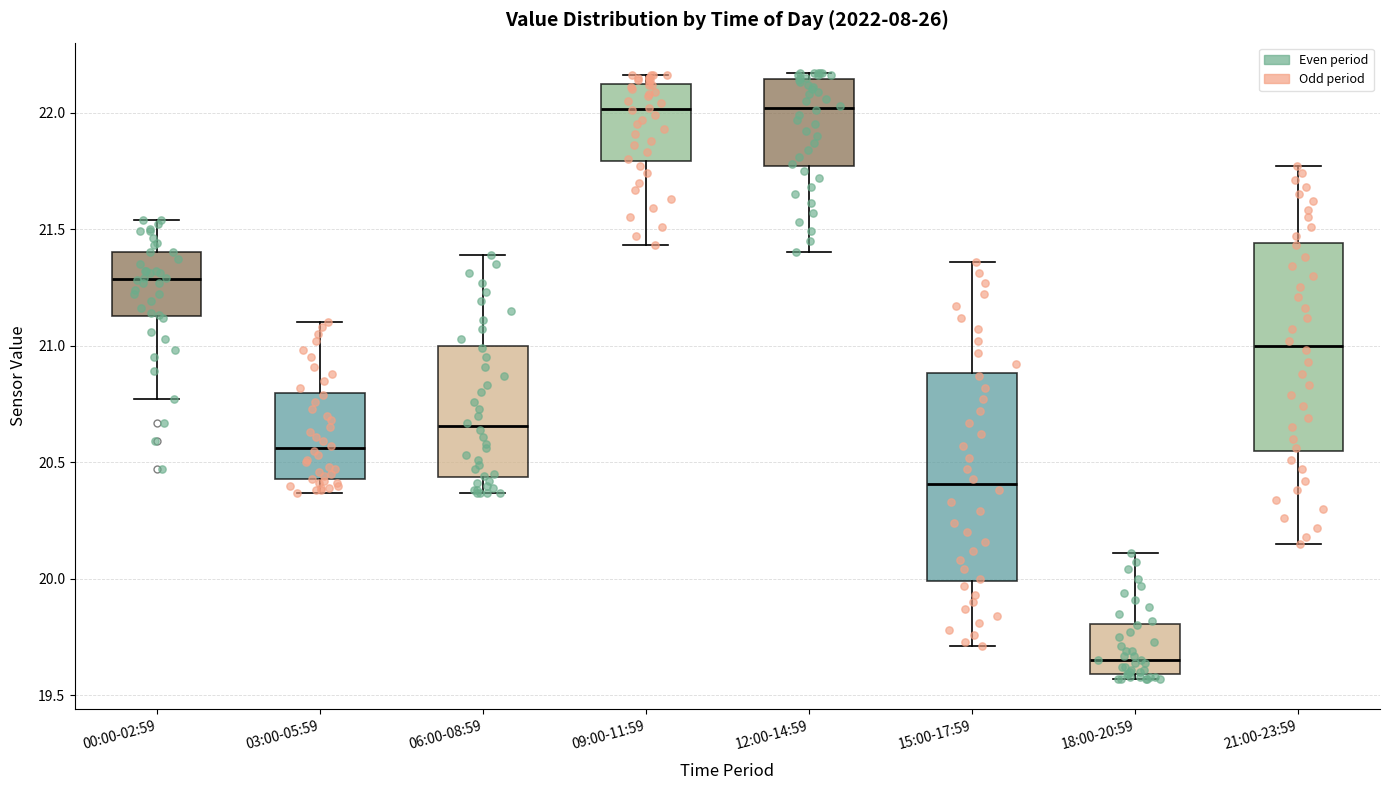

Where does the median line of the box for 03:00-05:59 sit on the y-axis? The values are not printed on the chart, so give them approximately, as read against the axis.

20.55